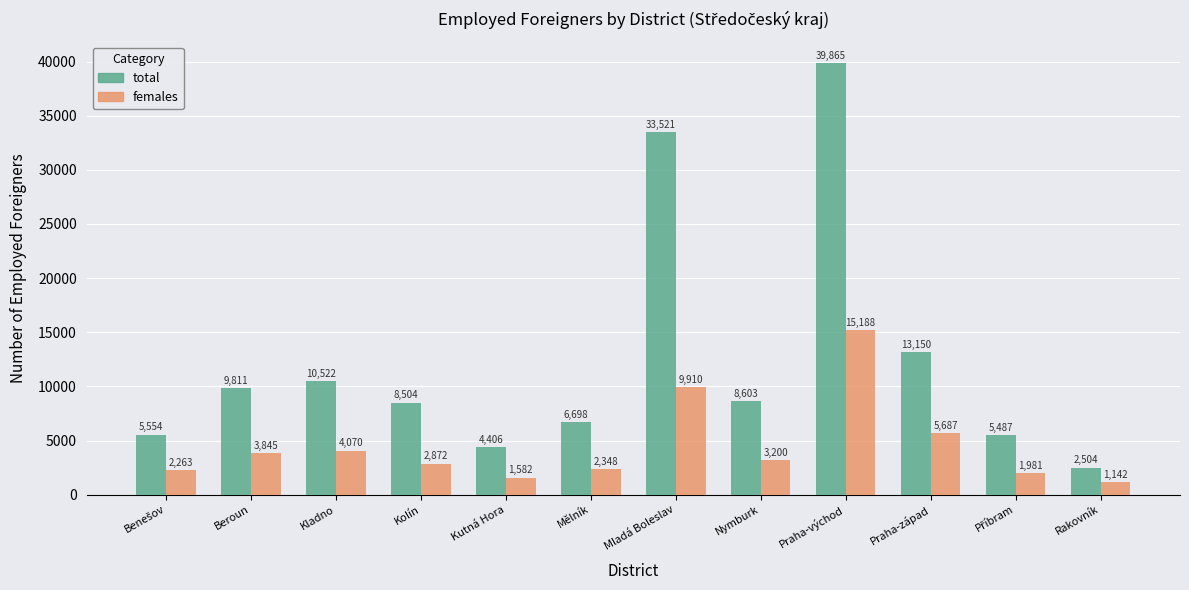

At which label does total first exceed 8603?

Beroun